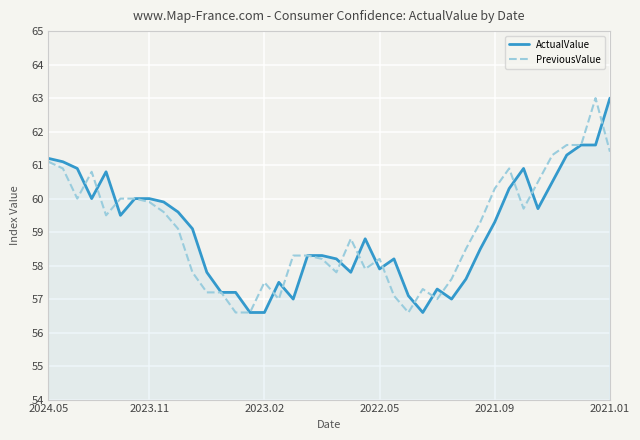

True or false: ActualValue and PreviousValue intersect in this chart.

True